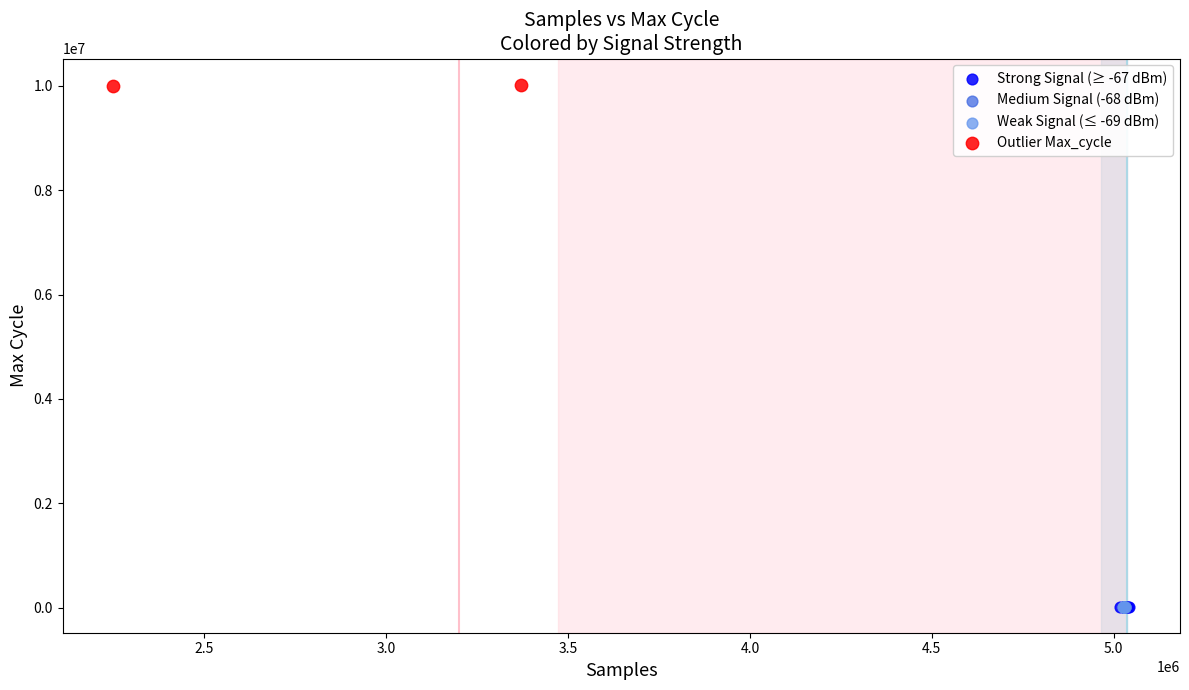

What are all the series names shown in the legend?

Strong Signal (≥ -67 dBm), Medium Signal (-68 dBm), Weak Signal (≤ -69 dBm), Outlier Max_cycle